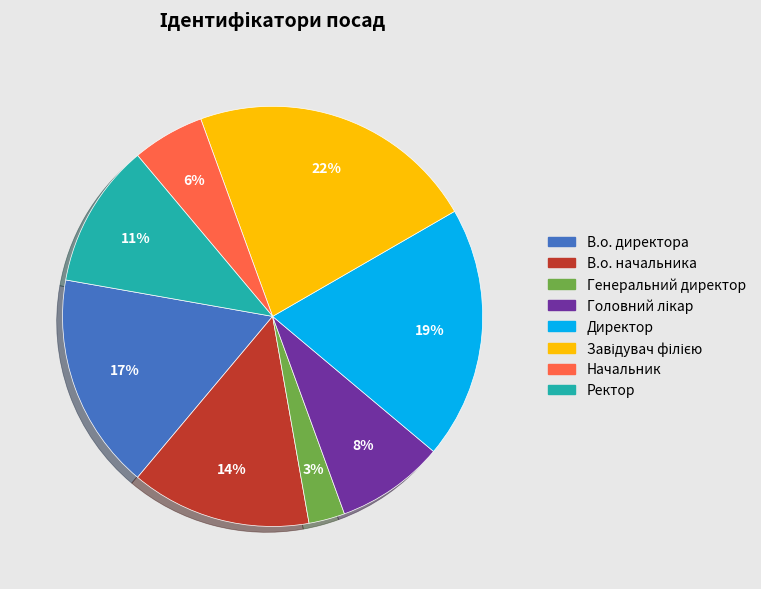

Is the sum of В.о. начальника and В.о. директора greater than half?

No